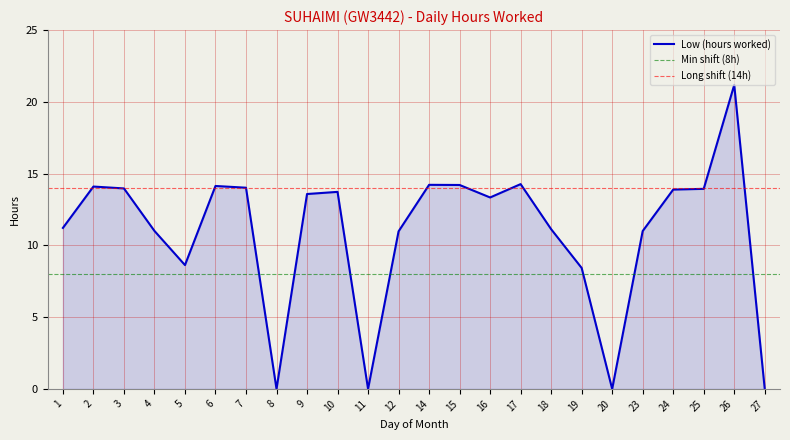

Approximately how many times larger is the value at 9 compared to 5?

1.6